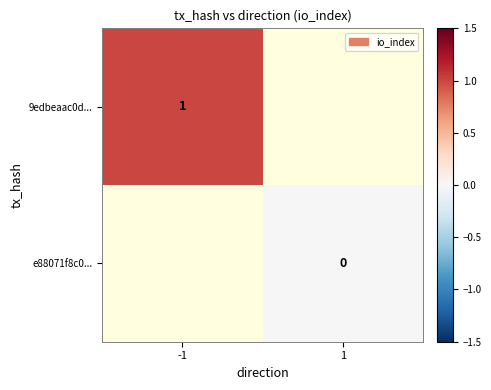

Is it true that 9edbeaac0d... equals 1.5 at -1?

False